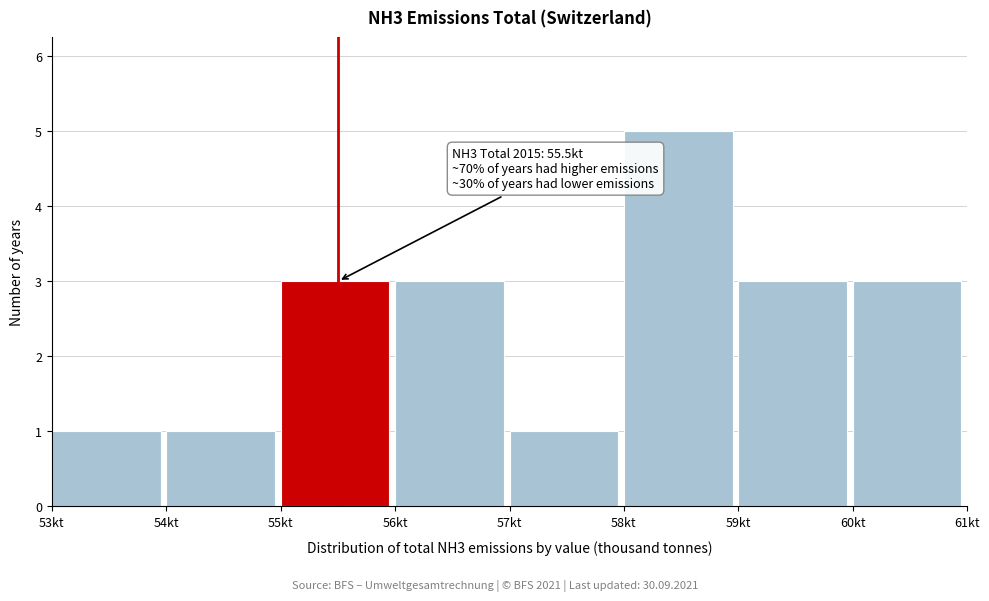

Over which range of the x-axis is the bar tallest?

58 to 59